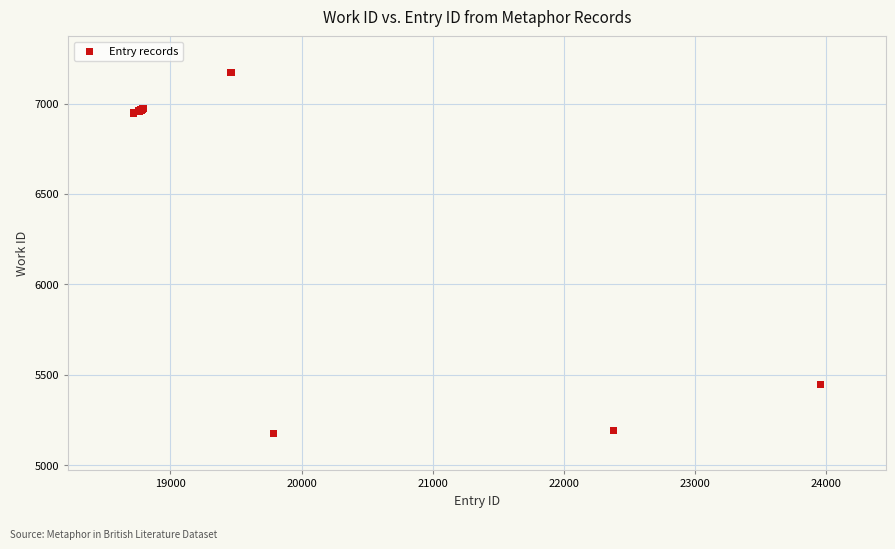

What Y value in the scatter plot is closest to 6173?

5447